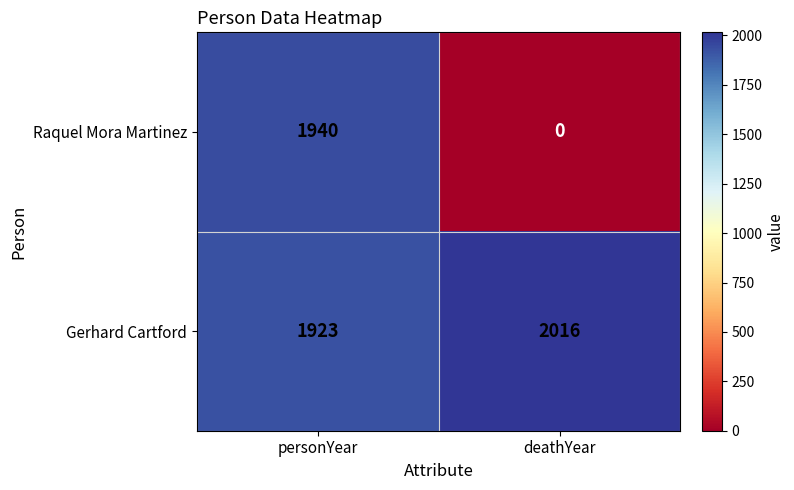

List the series in order of their peak value, lowest first.

Raquel Mora Martinez, Gerhard Cartford